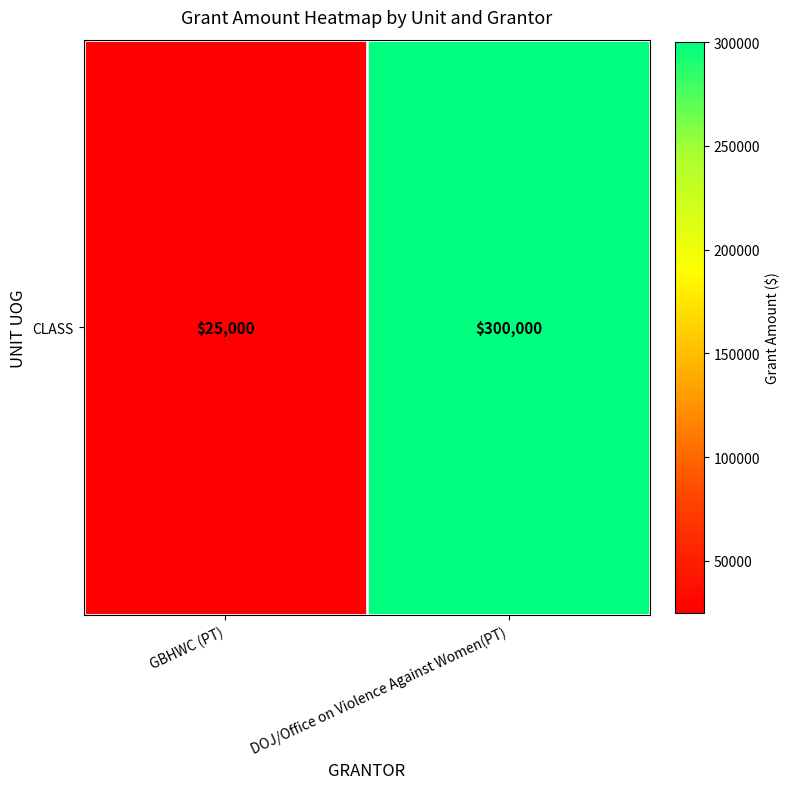

Rank the categories by value from highest to lowest.

DOJ/Office on Violence Against Women(PT), GBHWC (PT)